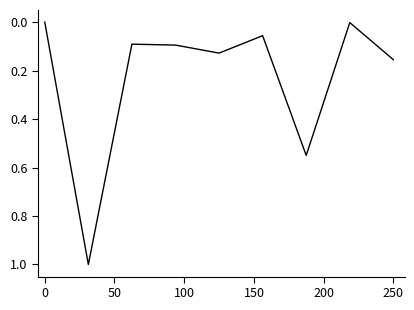

Is this an area chart (filled region under the line)?

No